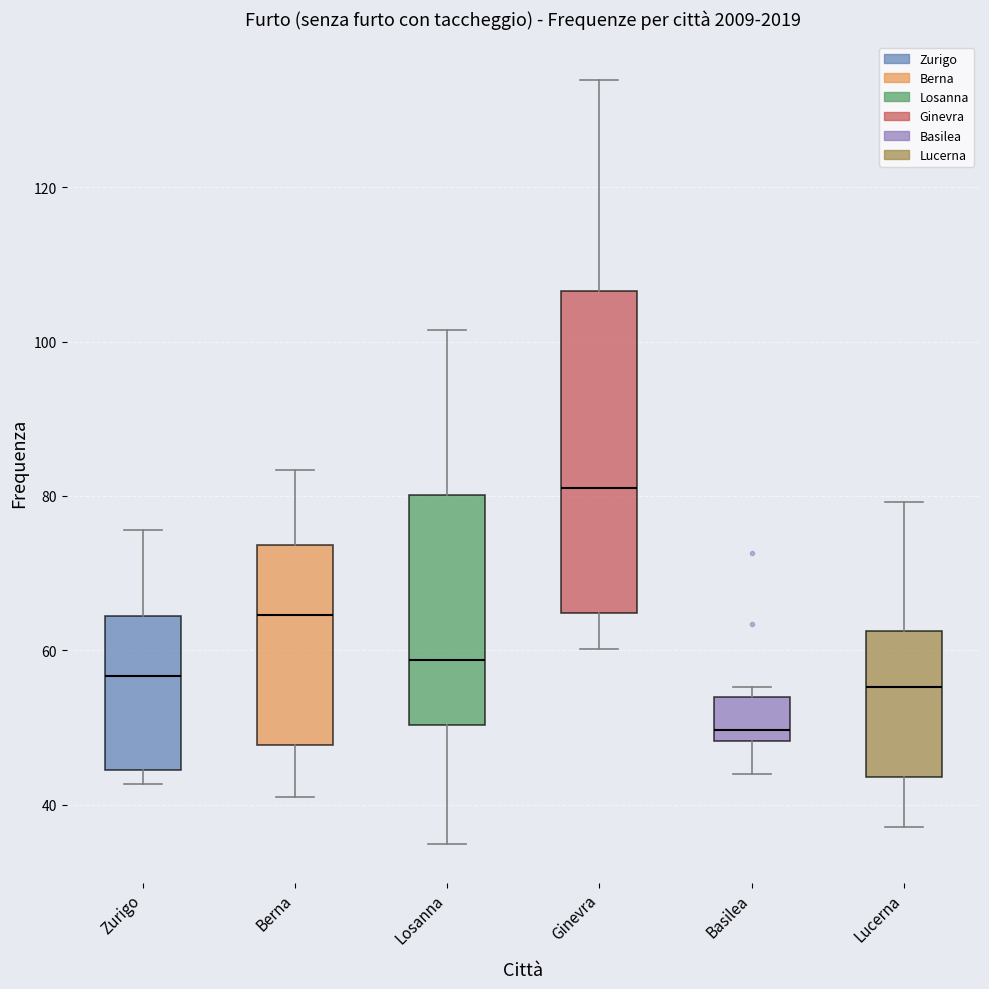

Reading left to right, read every box against the y-axis: the position of its median line, the range the box covers, and the ends of its whiskers. The values are not printed on the chart, so give them approximately, as read against the axis.

Zurigo: median 56, box 44 to 64, whiskers 42 to 76
Berna: median 64, box 48 to 74, whiskers 42 to 84
Losanna: median 58, box 50 to 80, whiskers 34 to 102
Ginevra: median 80, box 64 to 106, whiskers 60 to 134
Basilea: median 50, box 48 to 54, whiskers 44 to 56
Lucerna: median 56, box 44 to 62, whiskers 38 to 80